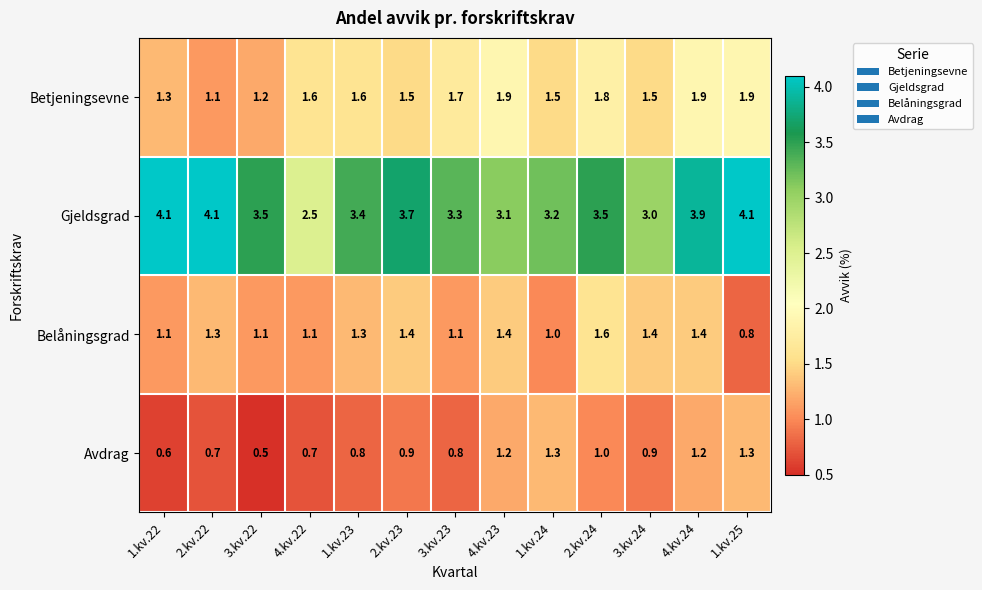

How many data points does each series have?

13